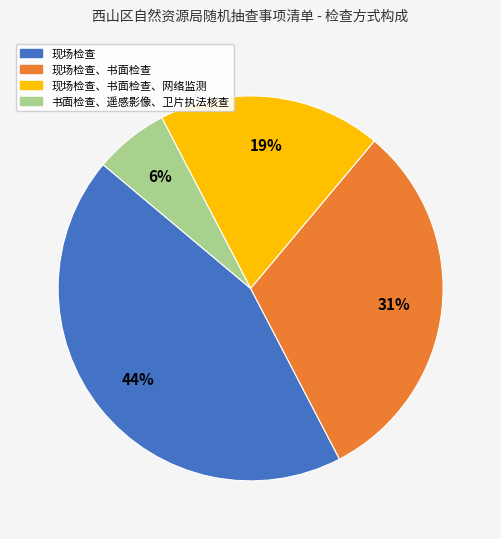

Does any single category account for the majority?

No